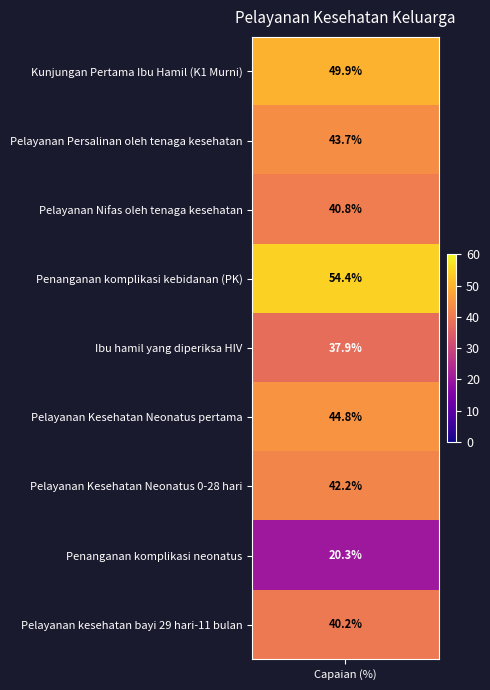

True or false: the data shows 31.9 at Penanganan komplikasi neonatus.

False